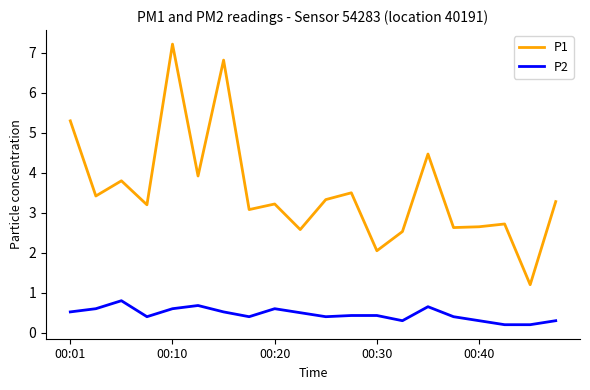

What is the difference between the maximum and minimum values in the P1 series?

6.0